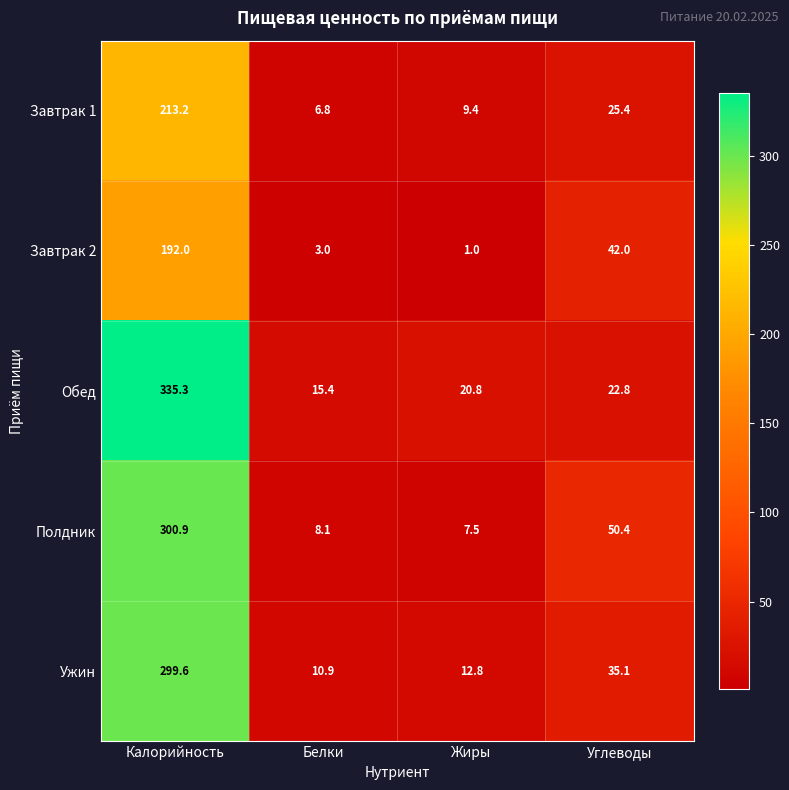

The value of Ужин at Углеводы is 62.7. True or false?

False